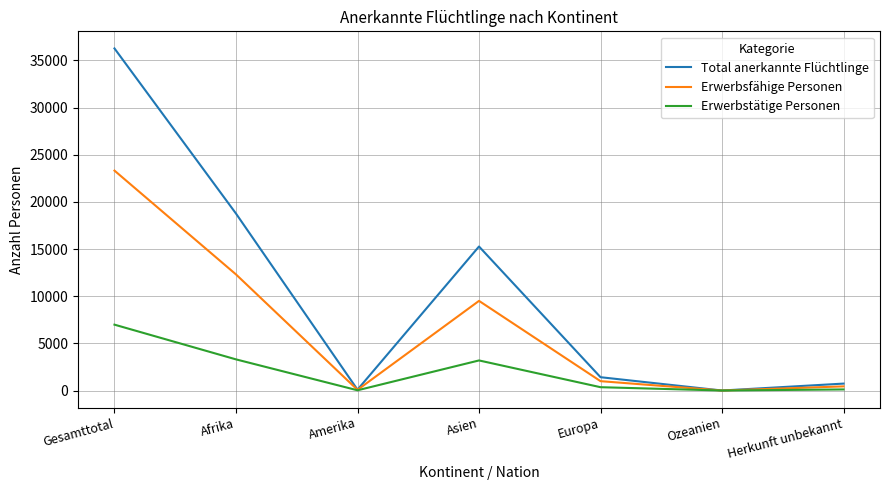

Which series has the largest total across all categories?

Total anerkannte Flüchtlinge